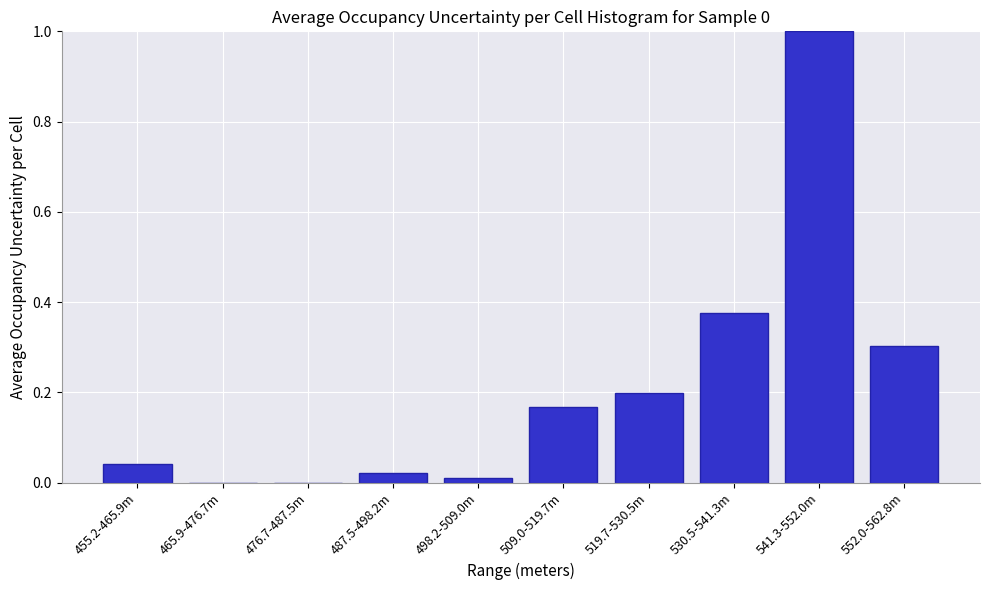

Which category has the highest value across all series?

541.3-552.0m